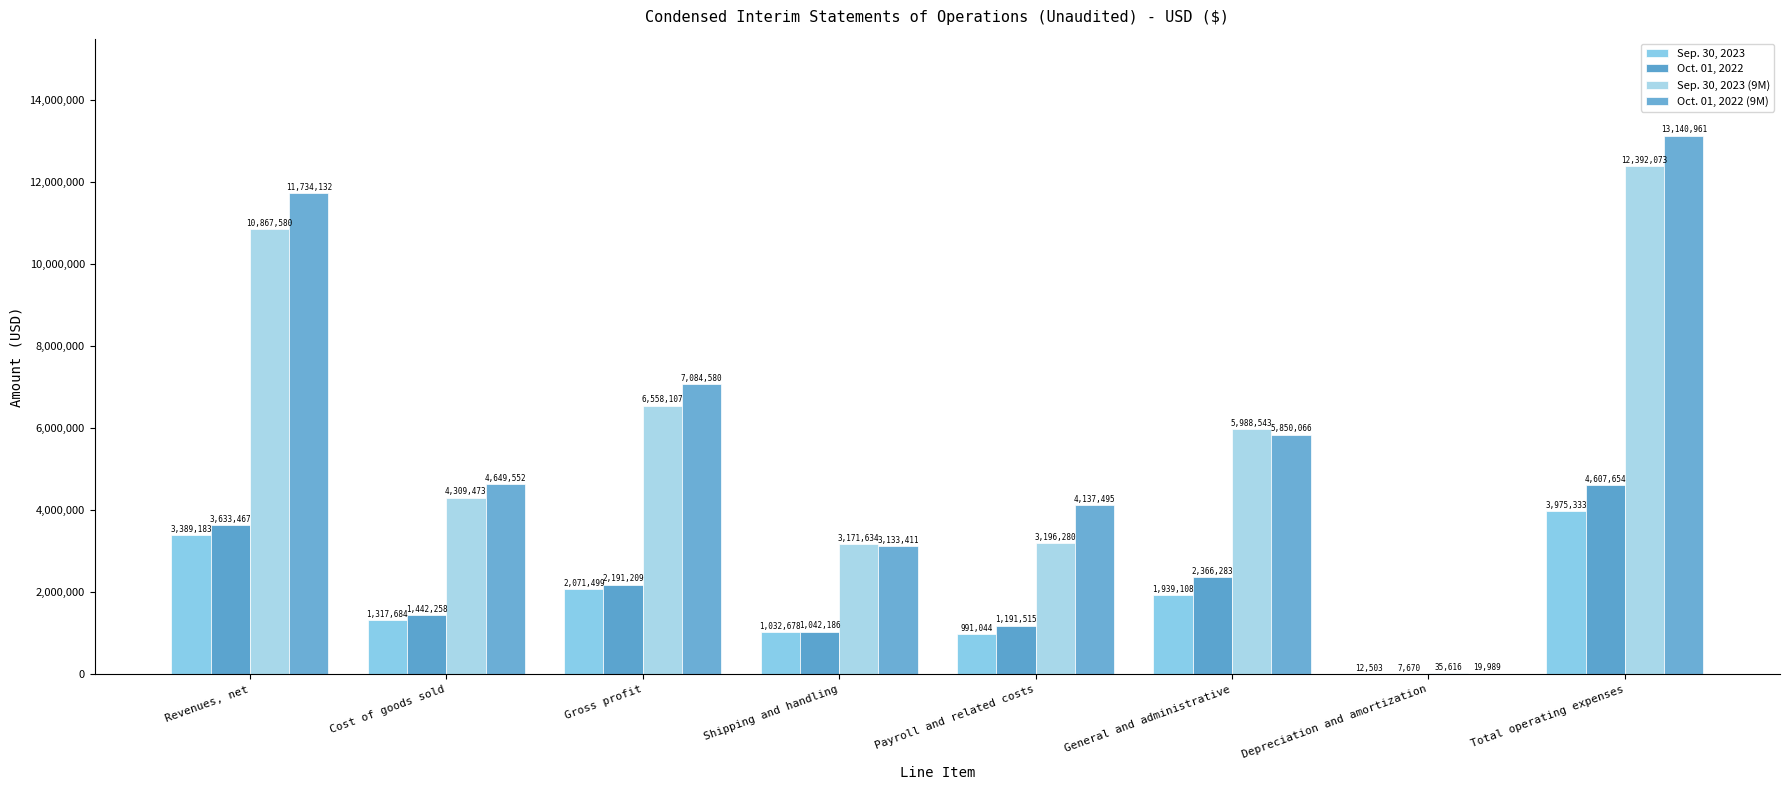

How many series are shown in this chart?

4